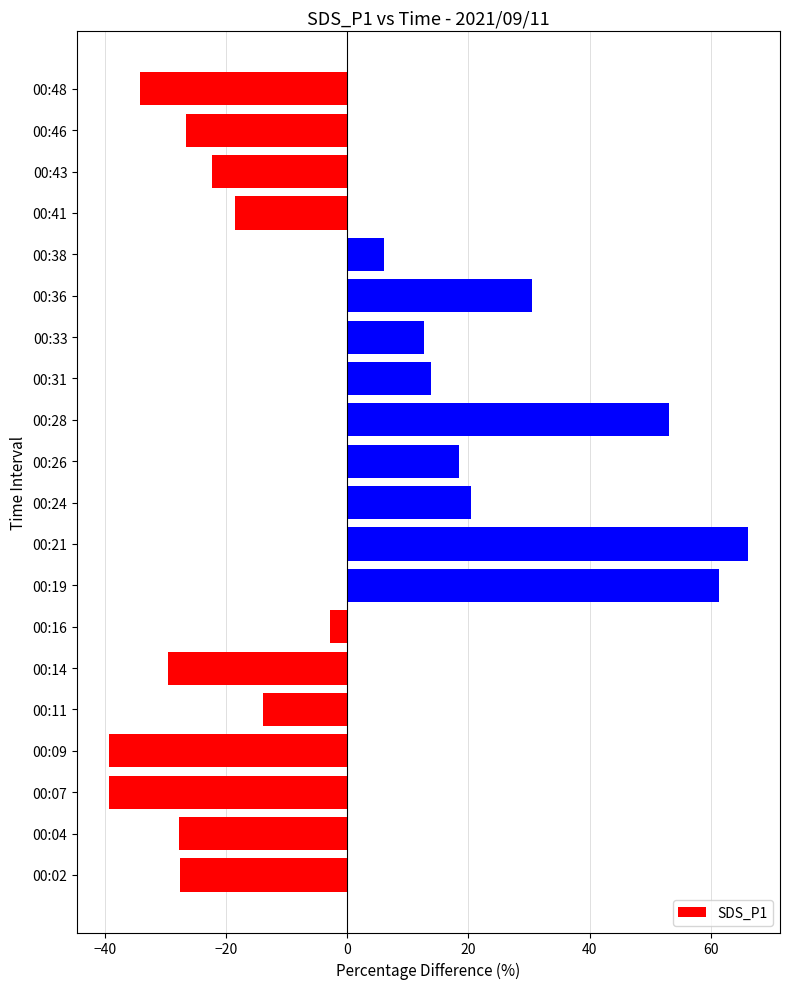

What is the minimum value shown in the chart?

-39.3